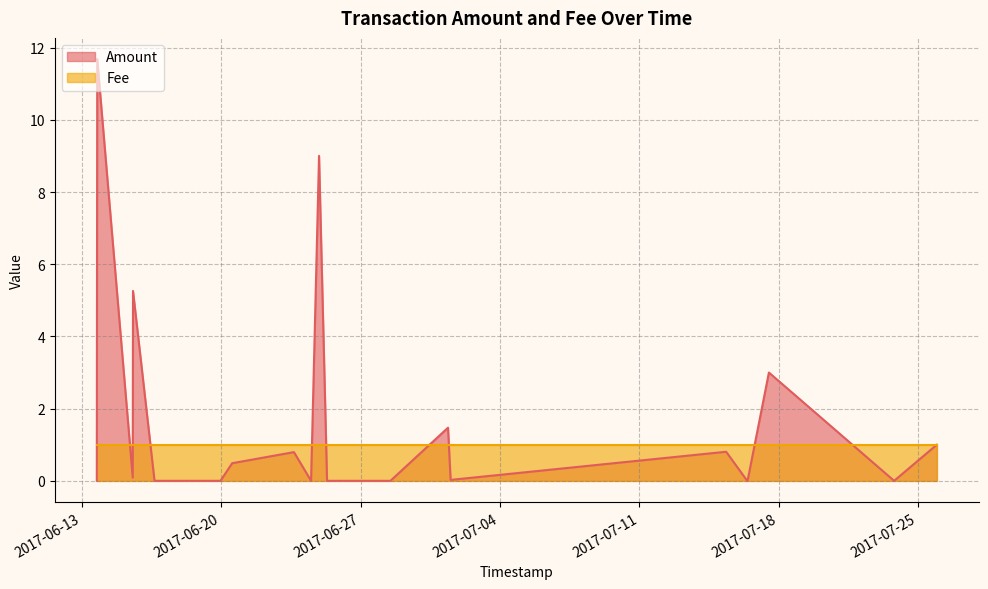

At which category does the data reach its first local valley?

2017-06-15 13:17:05